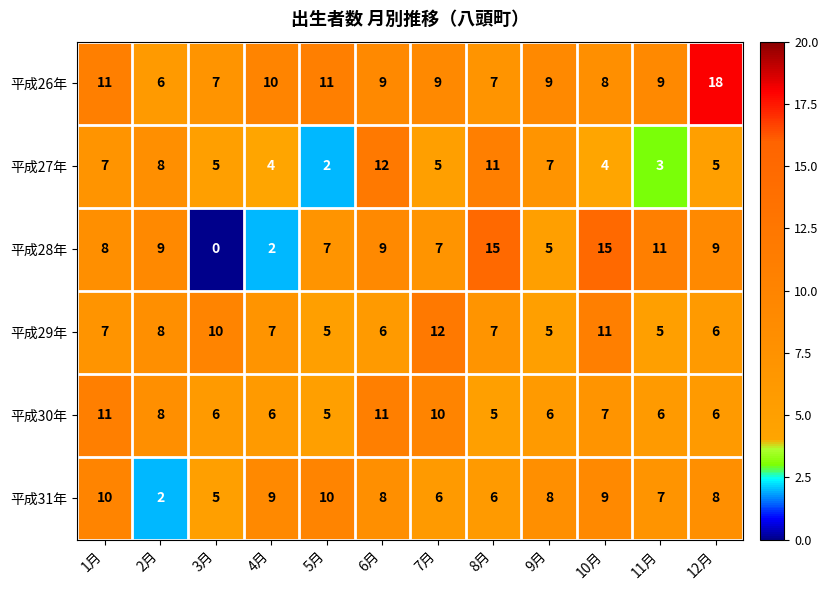

What is the sum of all 平成27年 values?

73